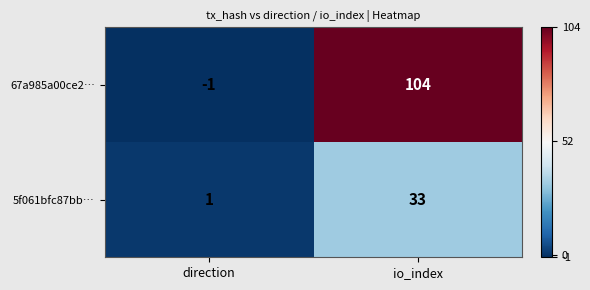

The value of 67a985a00ce2… at direction is -1. True or false?

True